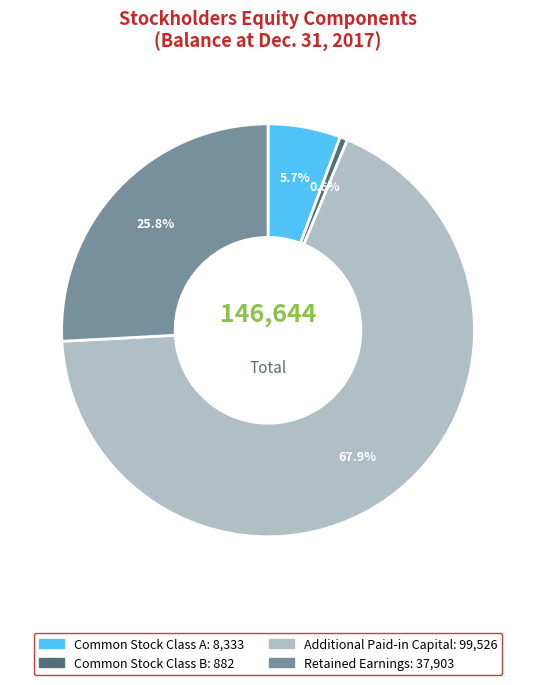

To the nearest percent, what is the difference between the Retained Earnings and Common Stock Class B slice percentages?

25%